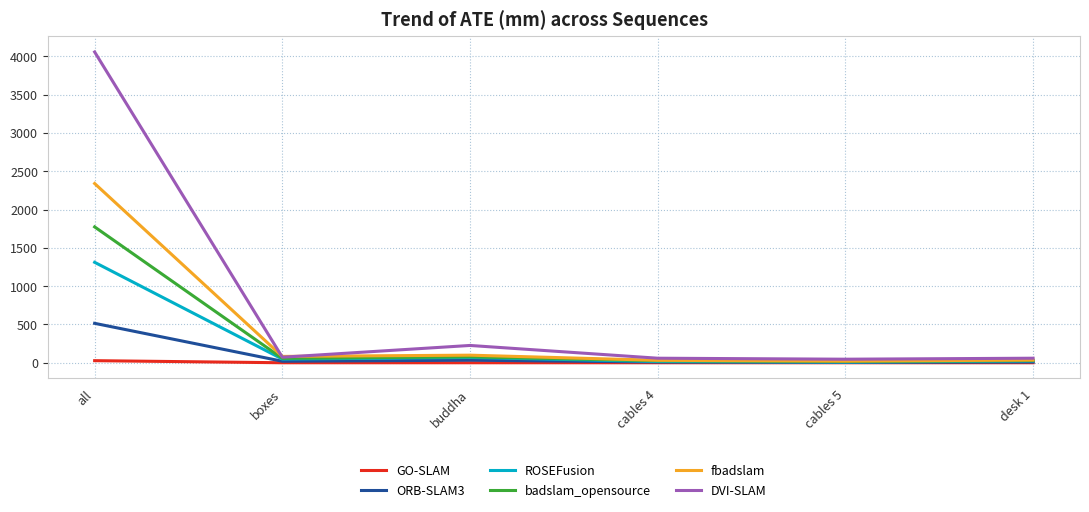

What is the approximate value of DVI-SLAM at desk 1?

60.0